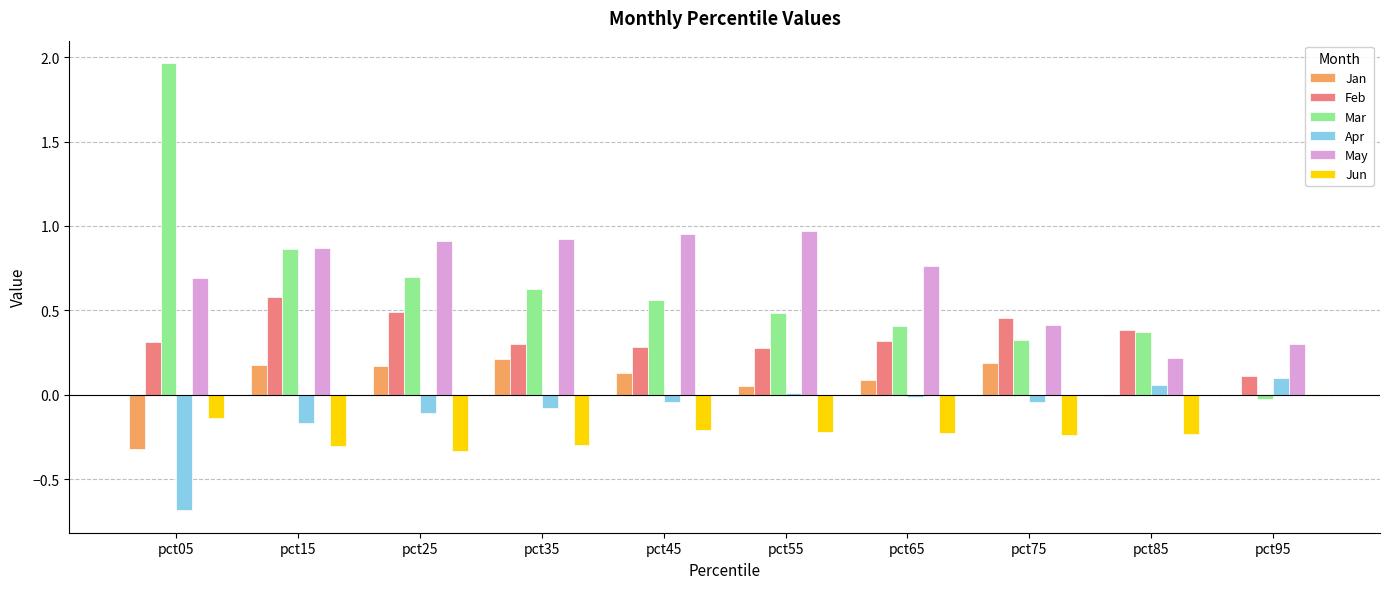

The Apr series shows -0.3 at pct05. True or false?

False